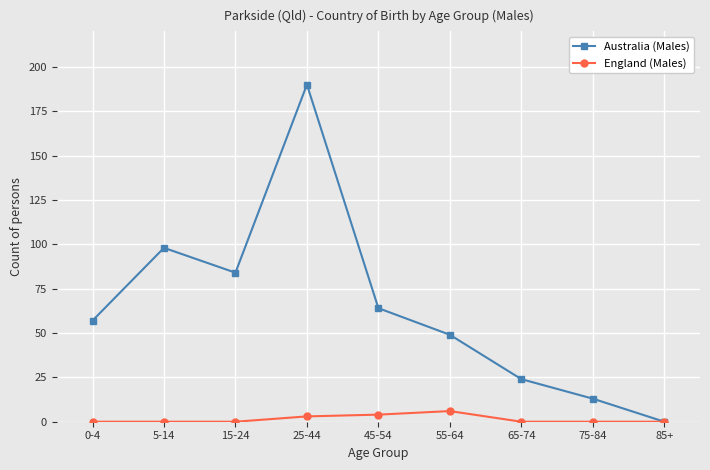

What is the label of the 5th point from the right?

45-54